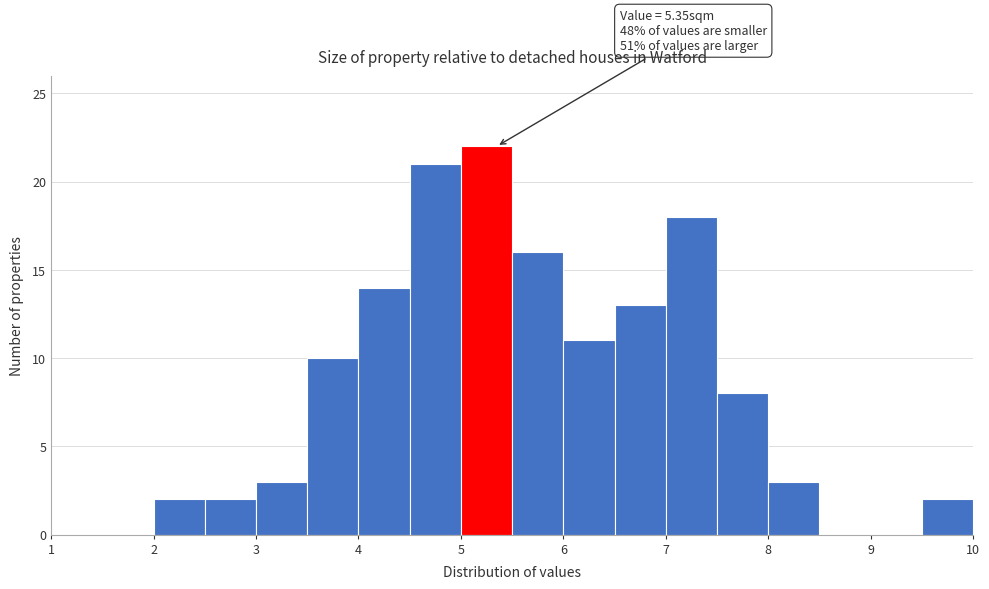

Over which range of the x-axis is the bar tallest?

5.0 to 5.5